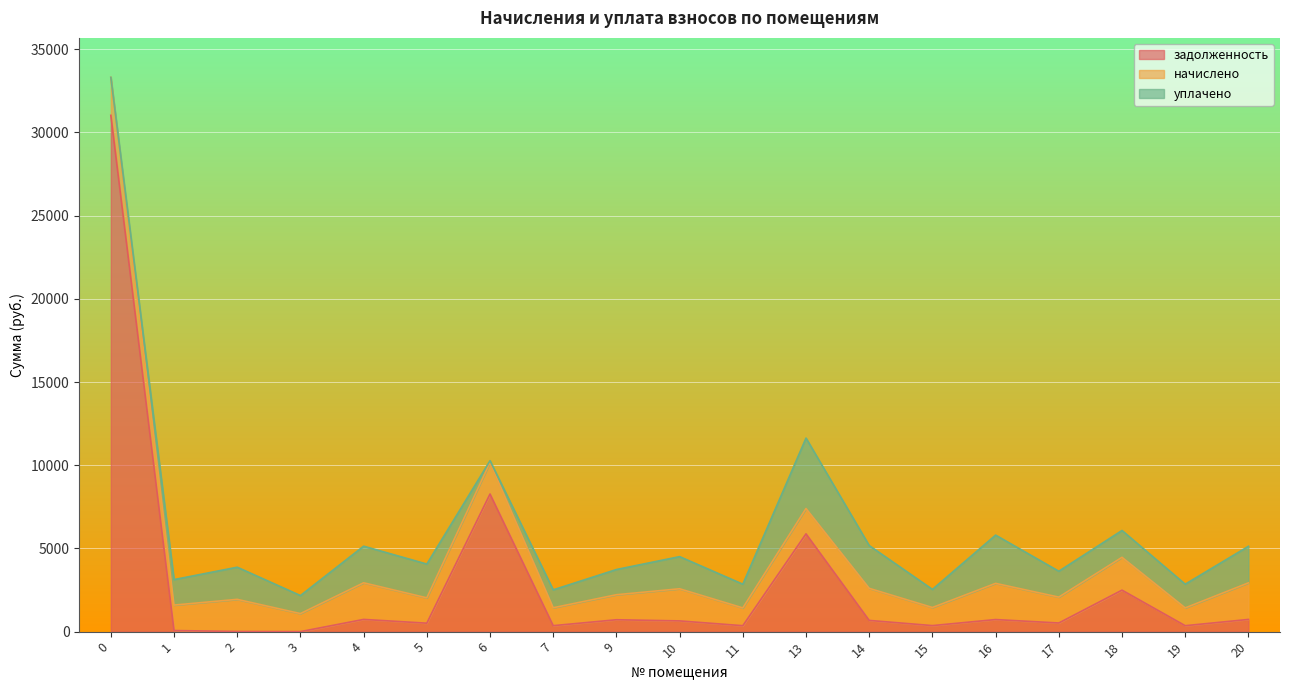

Count the number of categories in the chart.

19